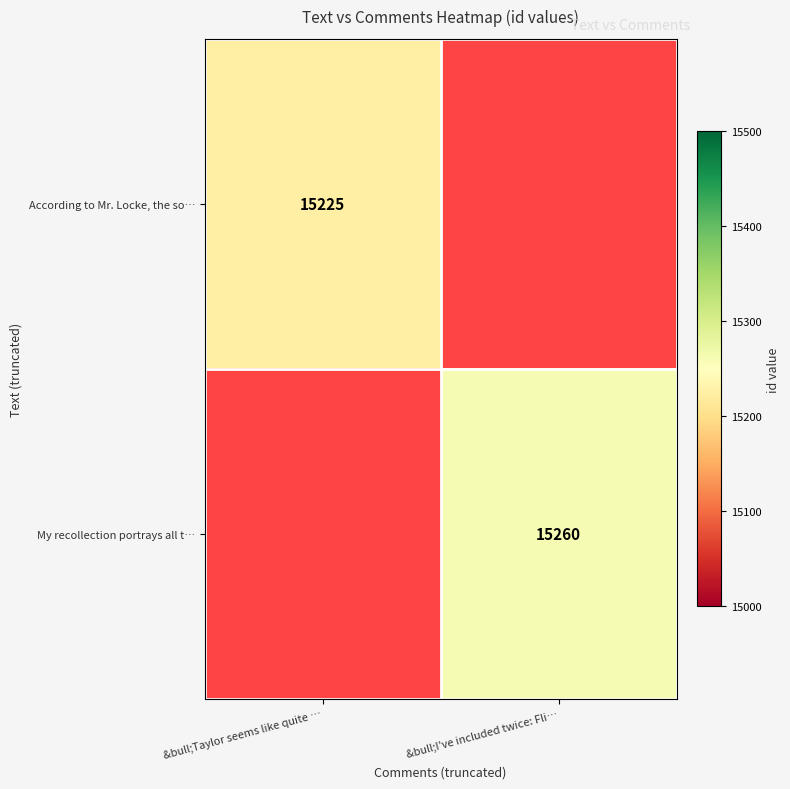

Is the value of My recollection portrays all t… at &bull;I've included twice: Fli… greater than the value of According to Mr. Locke, the so… at &bull;Taylor seems like quite …?

Yes